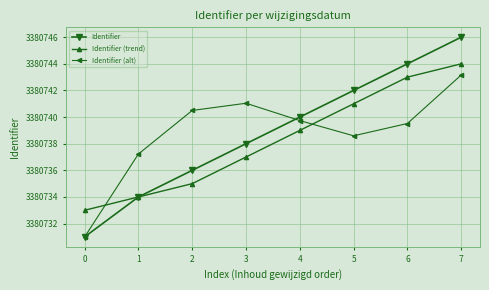

Which series has the largest range (max minus min)?

Identifier